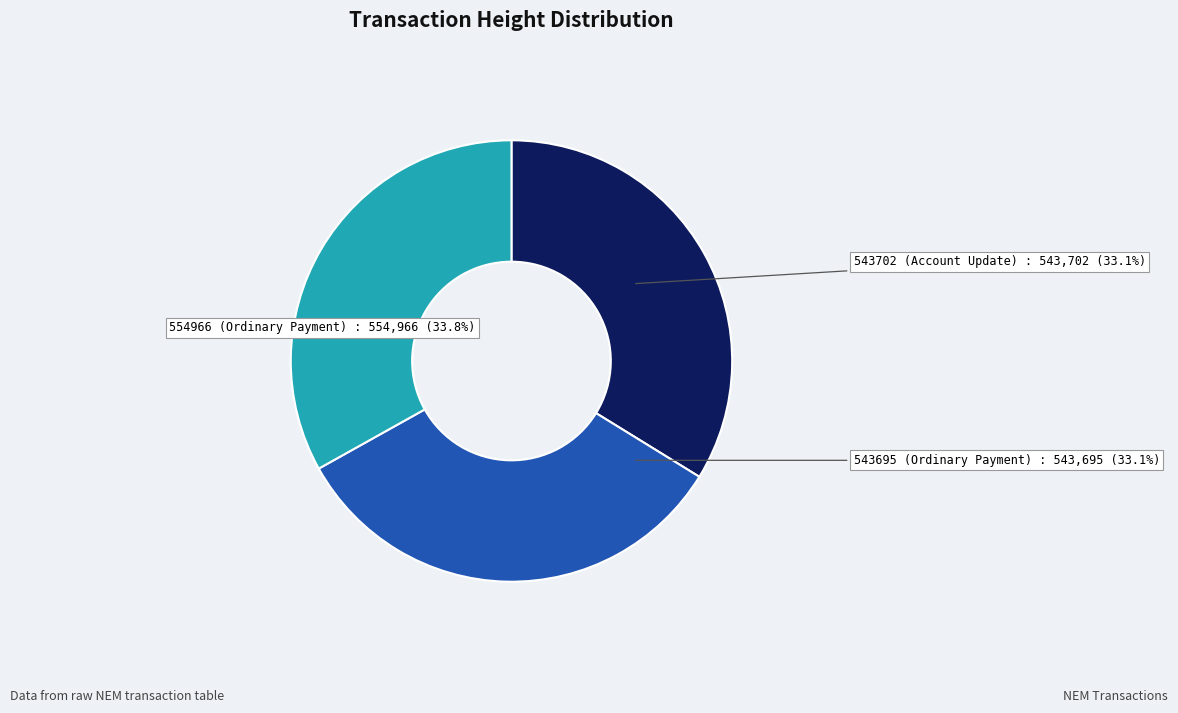

Count the number of slices in the pie.

3